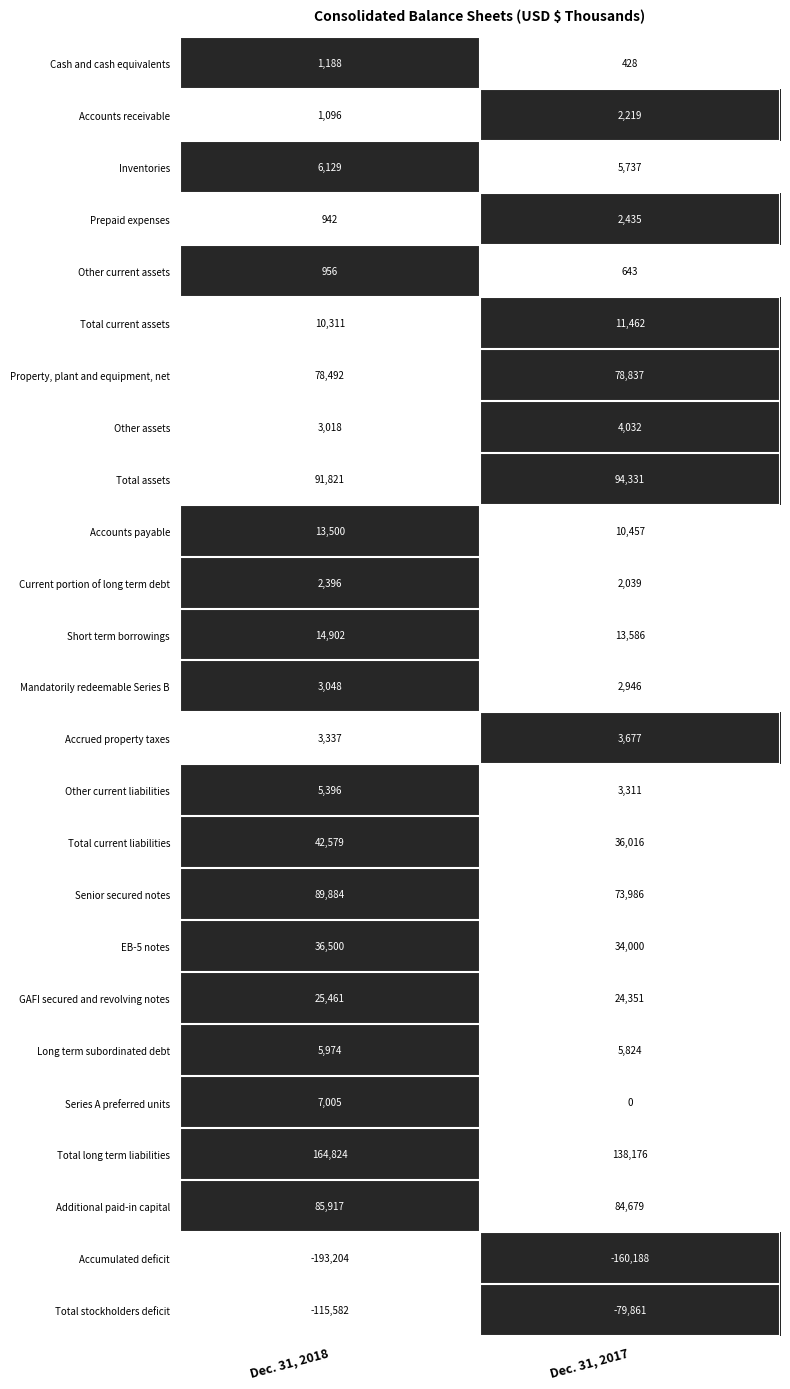

What is the sum of the Total current liabilities values at Dec. 31, 2018 and Dec. 31, 2017?

78595